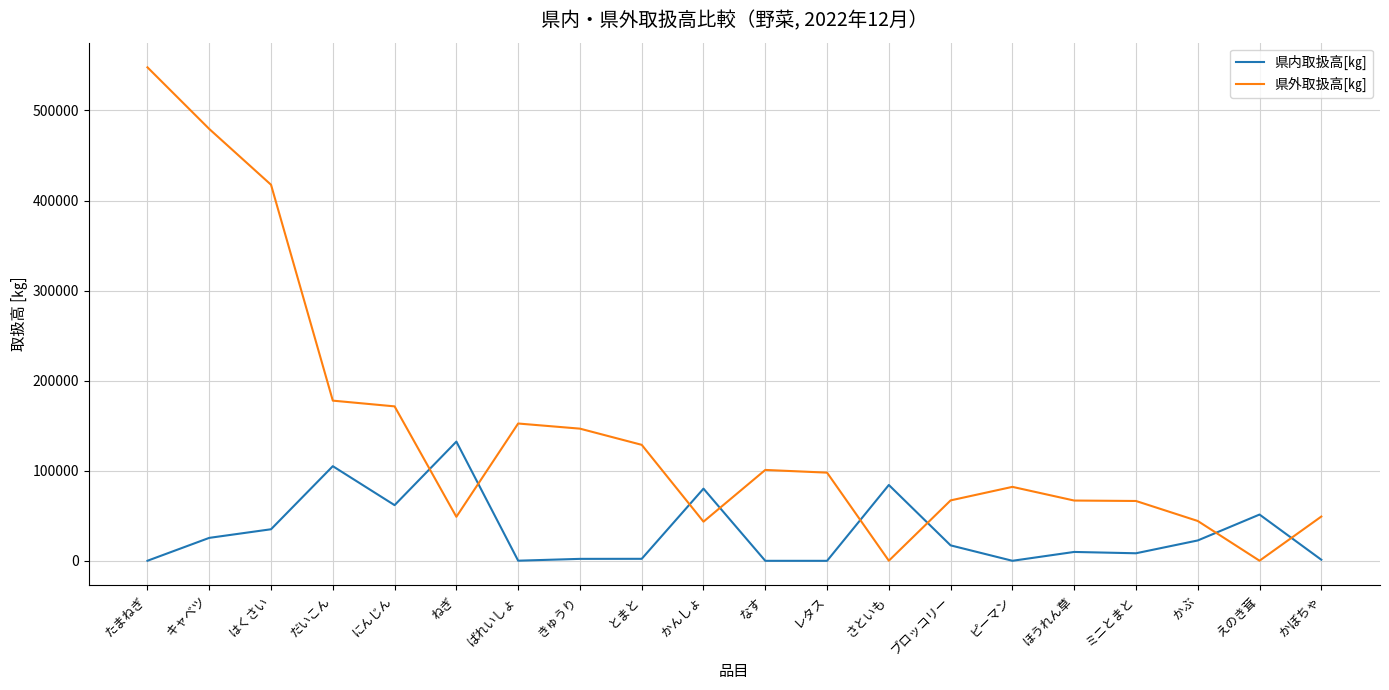

What is the difference between the highest and lowest values at だいこん?

72762